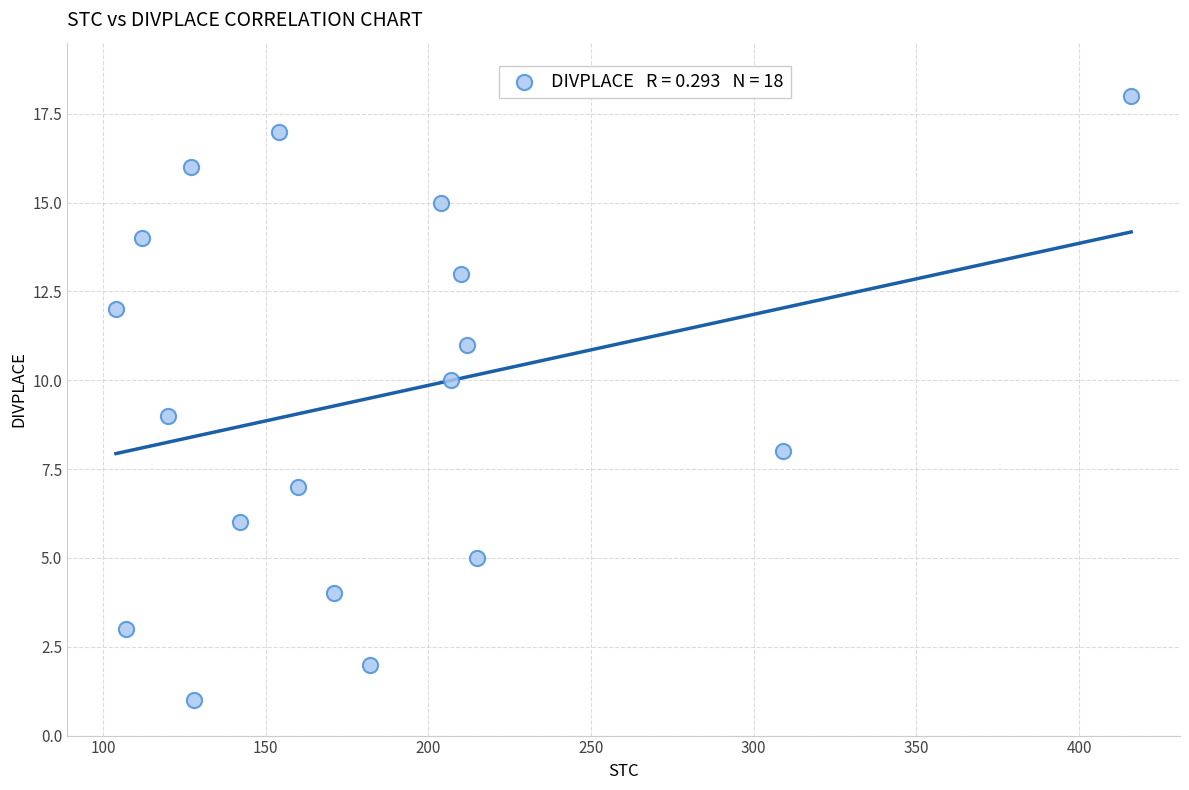

What is the range of X values (max minus min)?

312